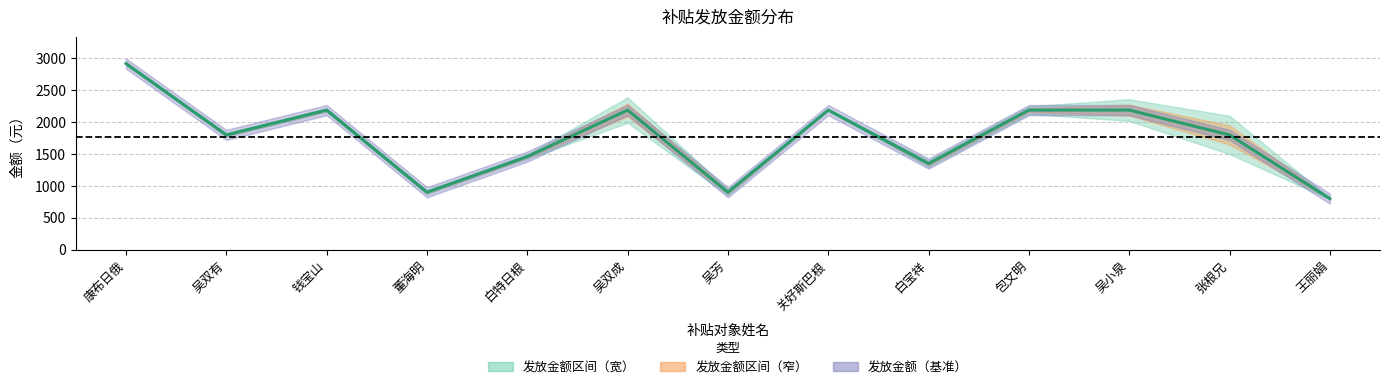

Reading left to right, extract all data points from this chart.

康布日俄=2920	吴双有=1800	钱宝山=2190	董海明=900	白特日根=1460	吴双成=2190	吴芳=900	关好斯巴根=2190	白宝祥=1350	包文明=2190	吴小泉=2190	张根兄=1800	王丽娟=800